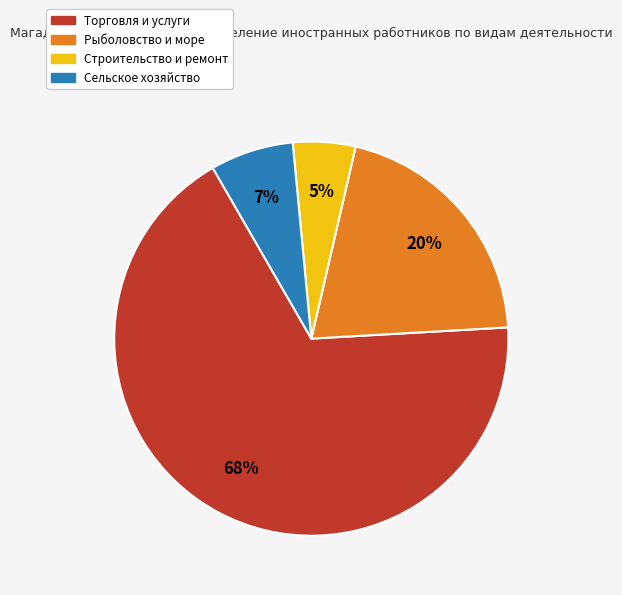

To the nearest percent, what is the average slice percentage?

25%